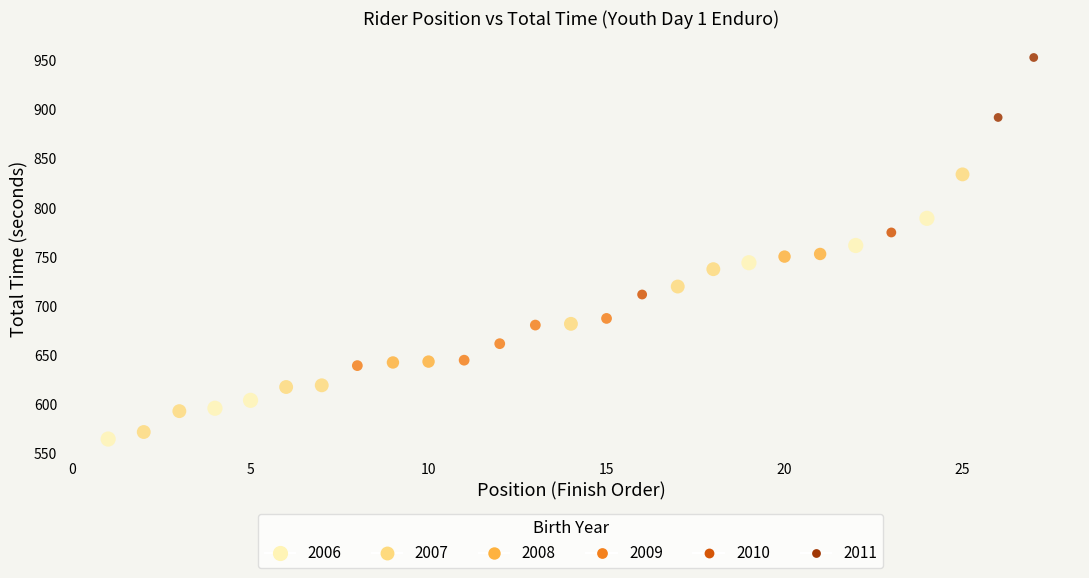

What is the range of Y values (max minus min)?

388.0